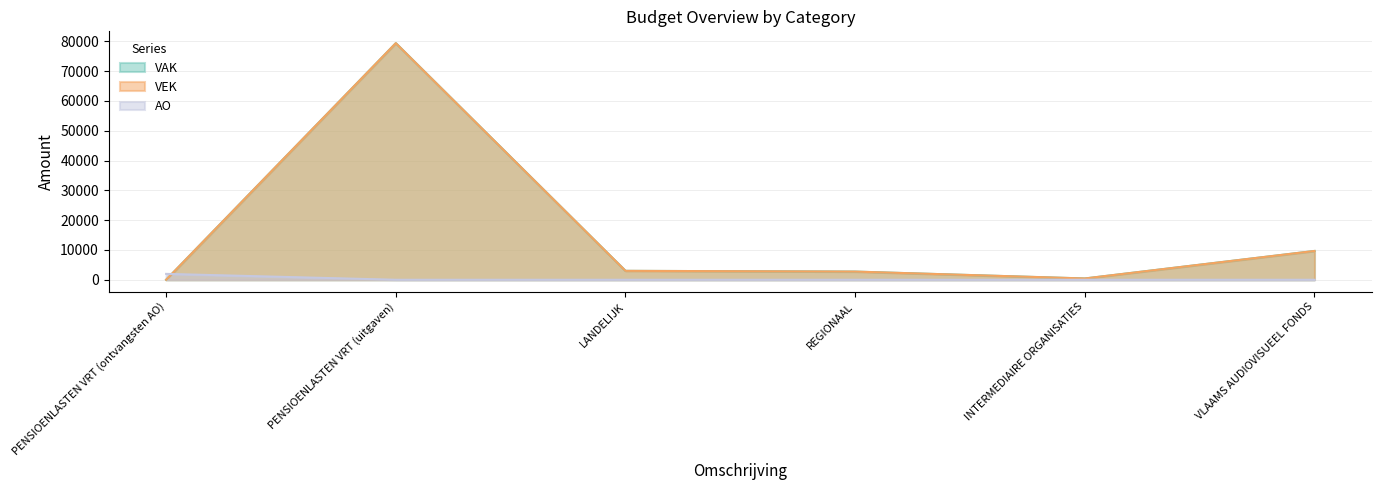

Count the number of categories in the chart.

6